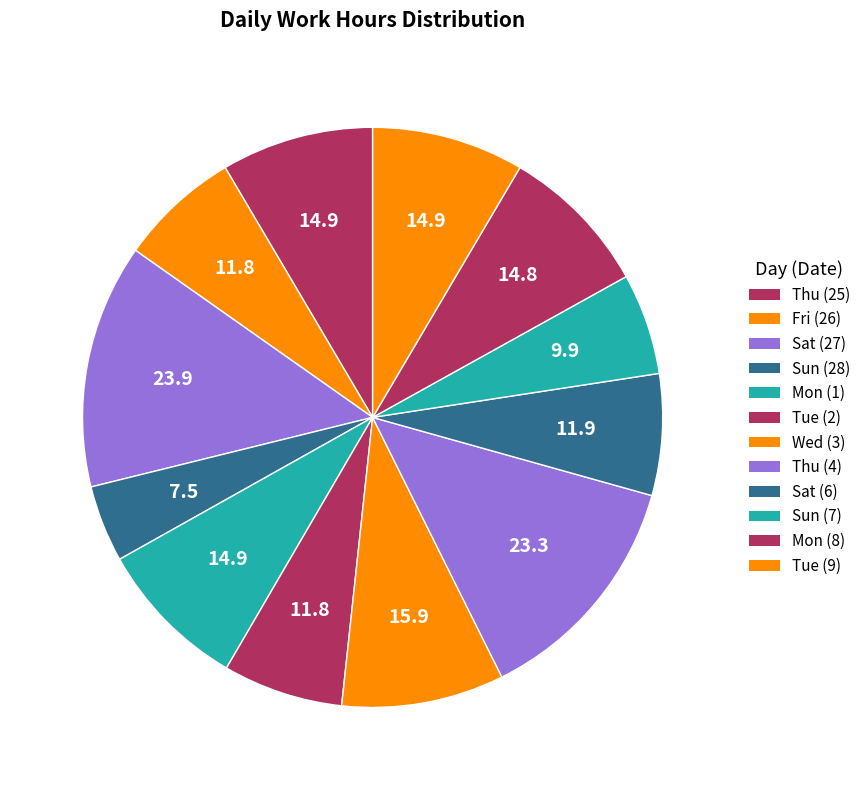

True or false: Sun (7) accounts for 1% of the total.

False